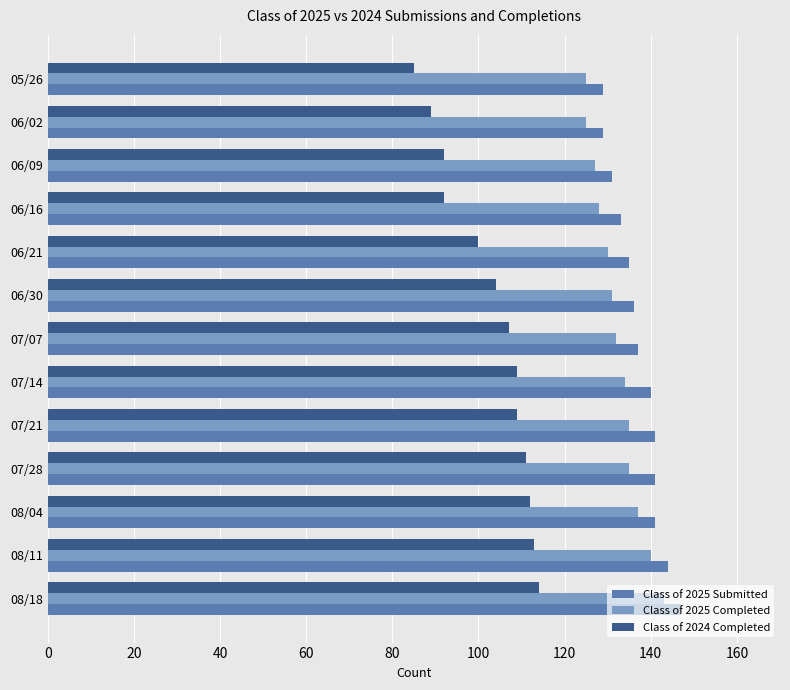

At which label is Class of 2024 Completed closest to 99?

06/21